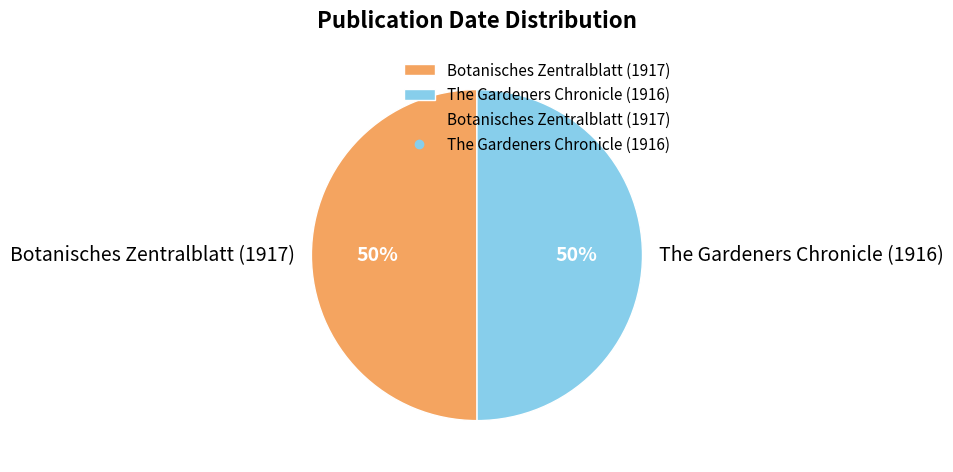

Count the number of slices in the pie.

2